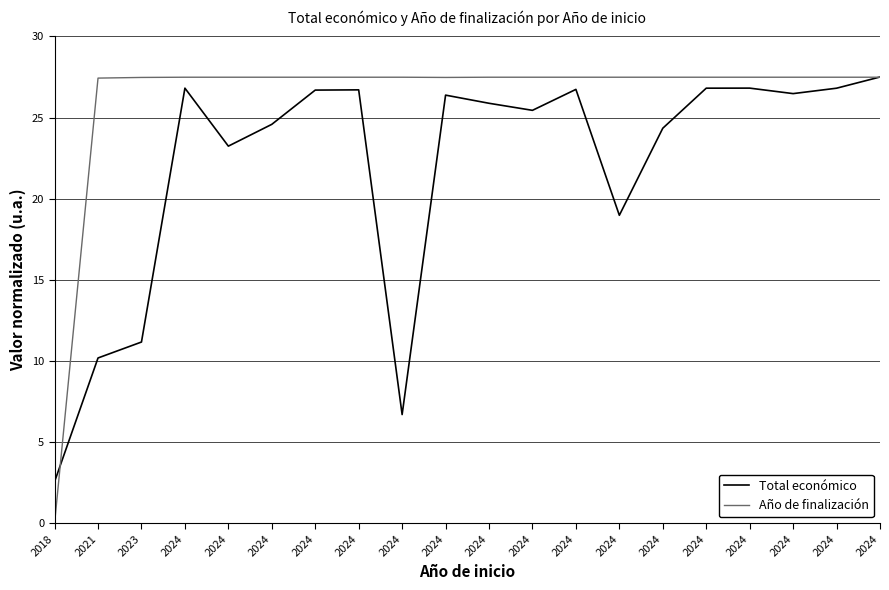

Is this an area chart (filled region under the line)?

No